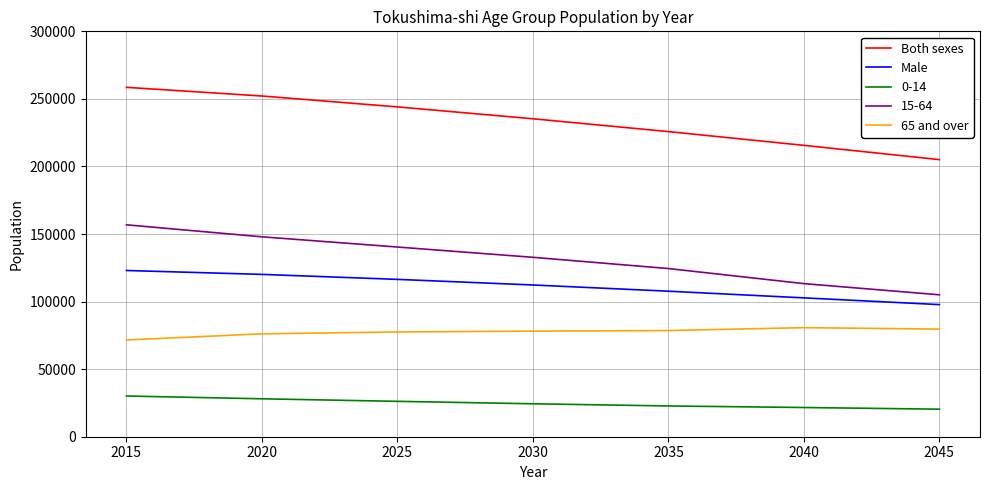

Does the chart display data point markers on the line(s)?

No